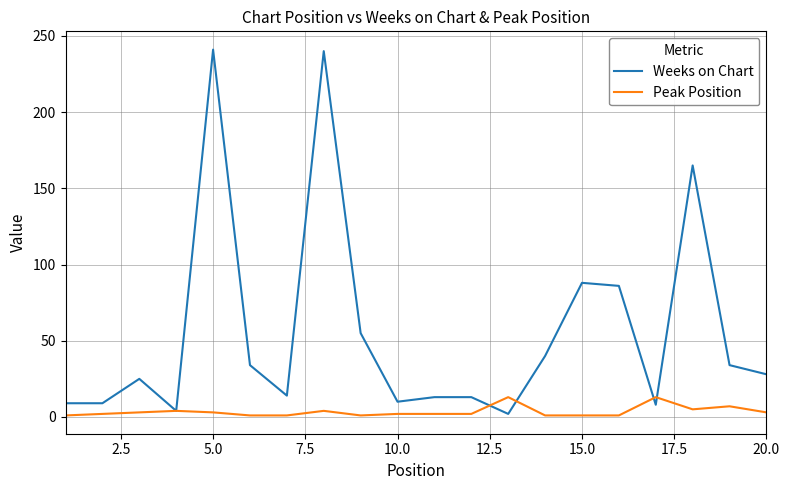

Rank the series by their maximum value, from highest to lowest.

Weeks on Chart, Peak Position